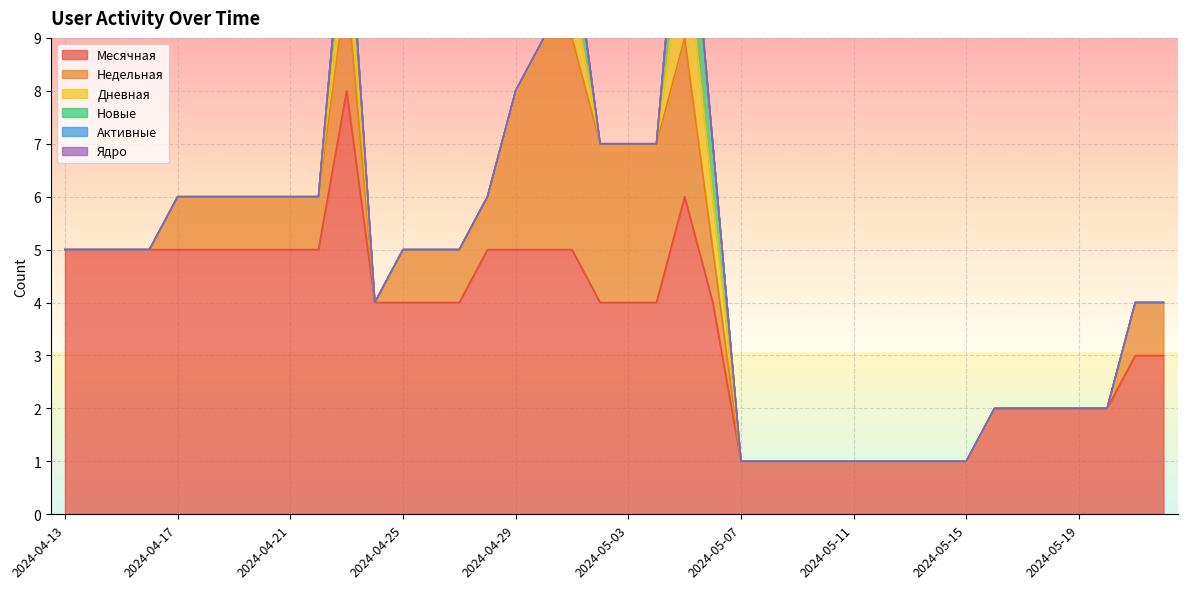

At which label is Месячная closest to 4?

2024-04-24